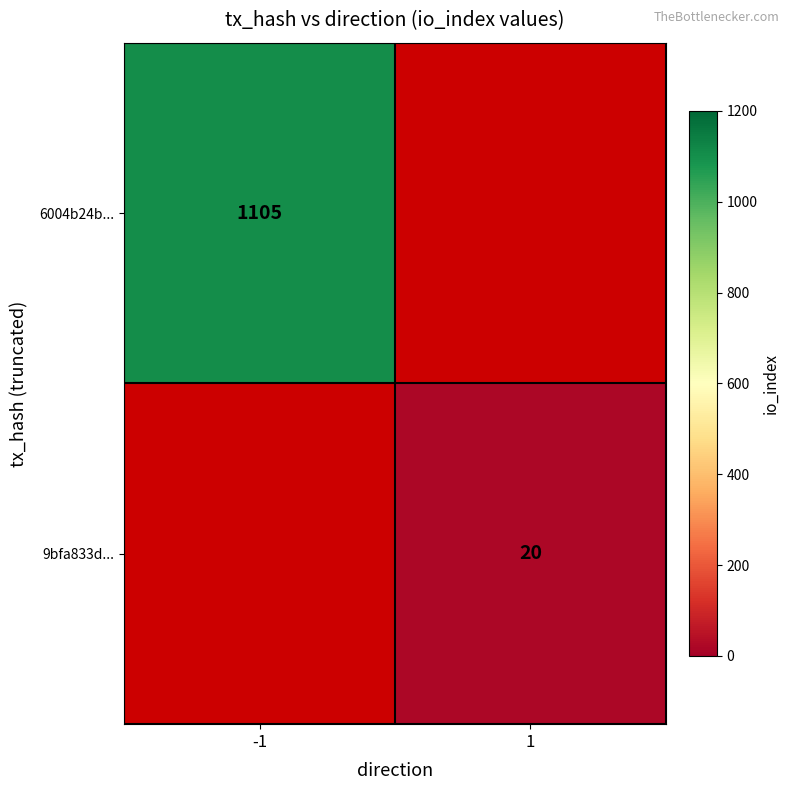

The value of 9bfa833d... at 1 is 29. True or false?

False